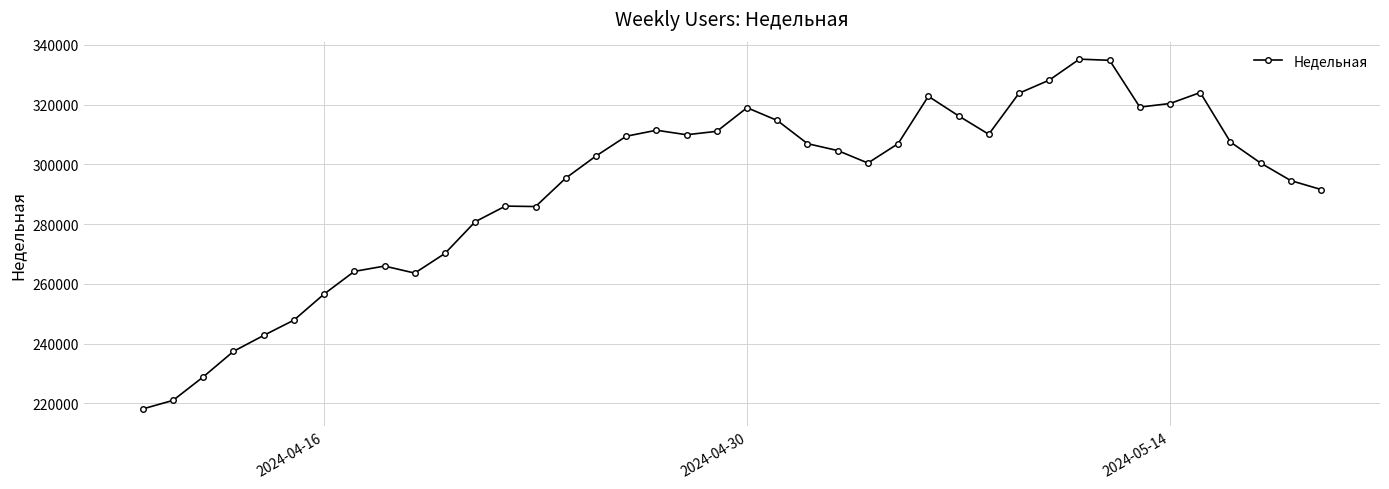

How many lines are shown in the chart?

1